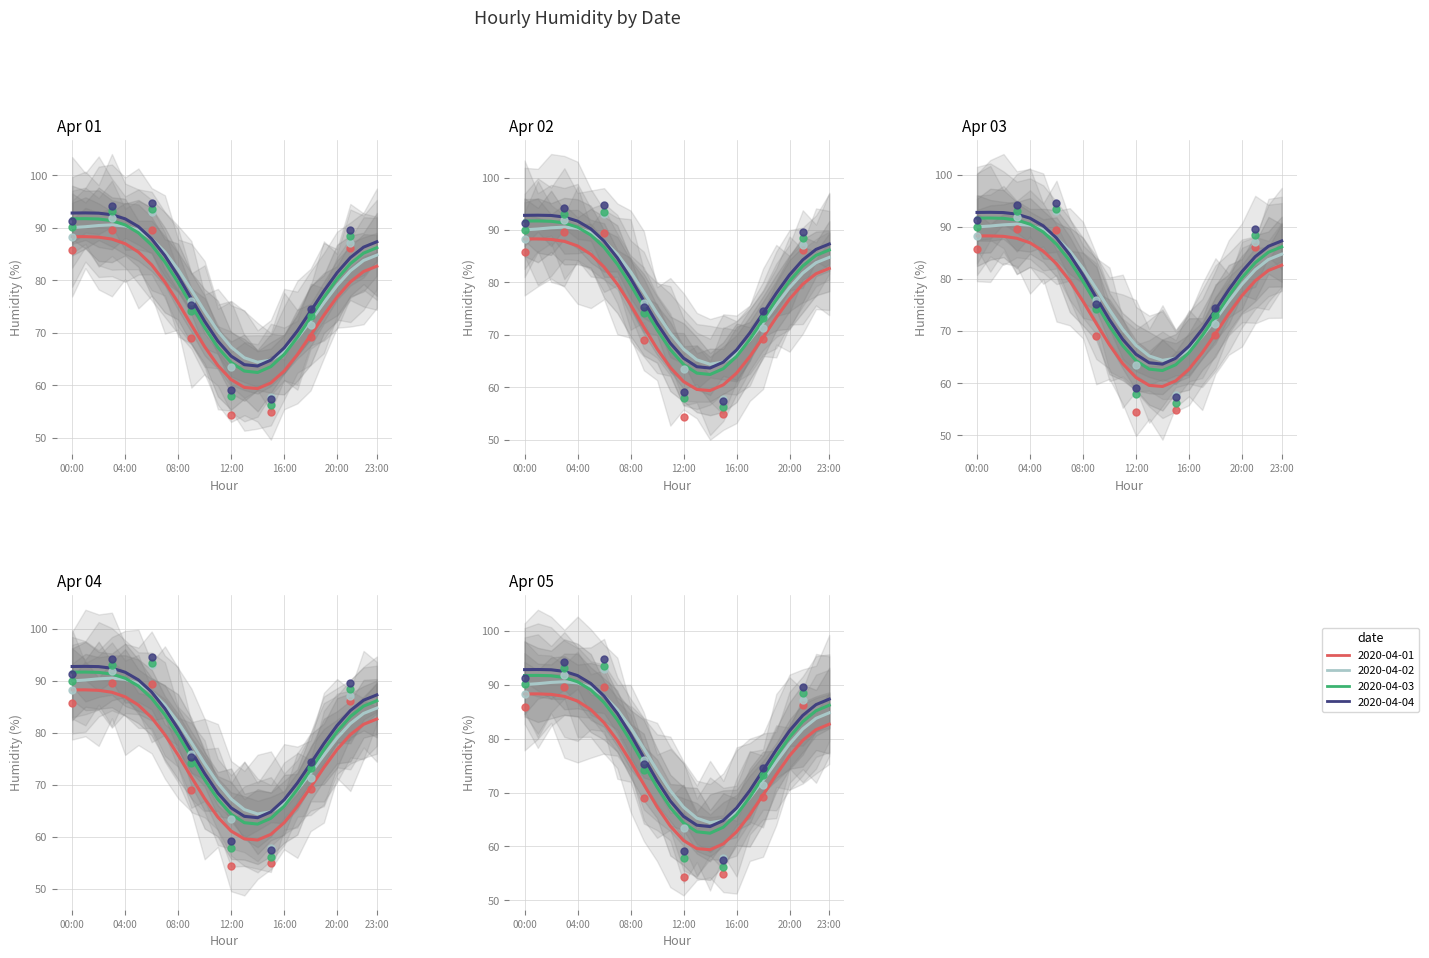

Which series has the largest total across all categories?

2020-04-04